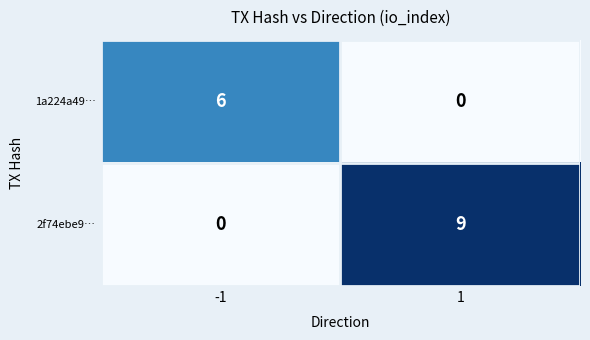

Which series has the largest range (max minus min)?

2f74ebe9…